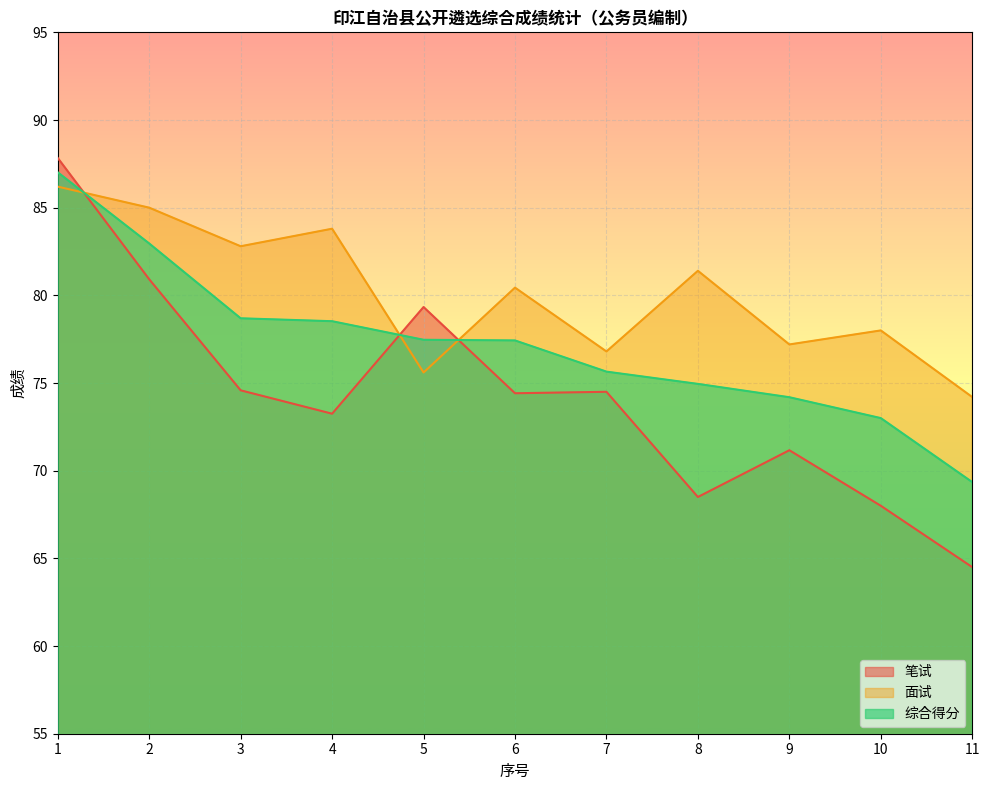

What is the smallest value displayed?

64.5